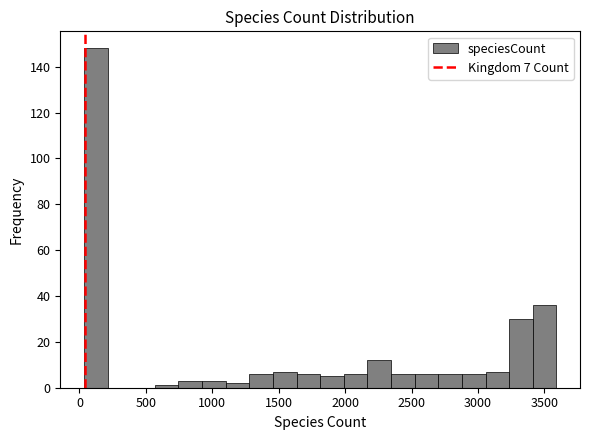

Around what value on the x-axis is the tallest bar? Give the approximate position of its centre, as read against the axis.

100